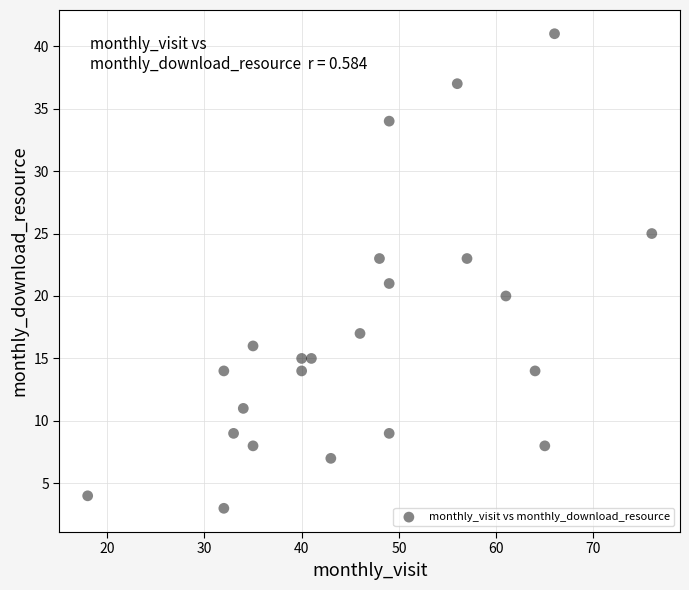

What is the range of Y values (max minus min)?

38